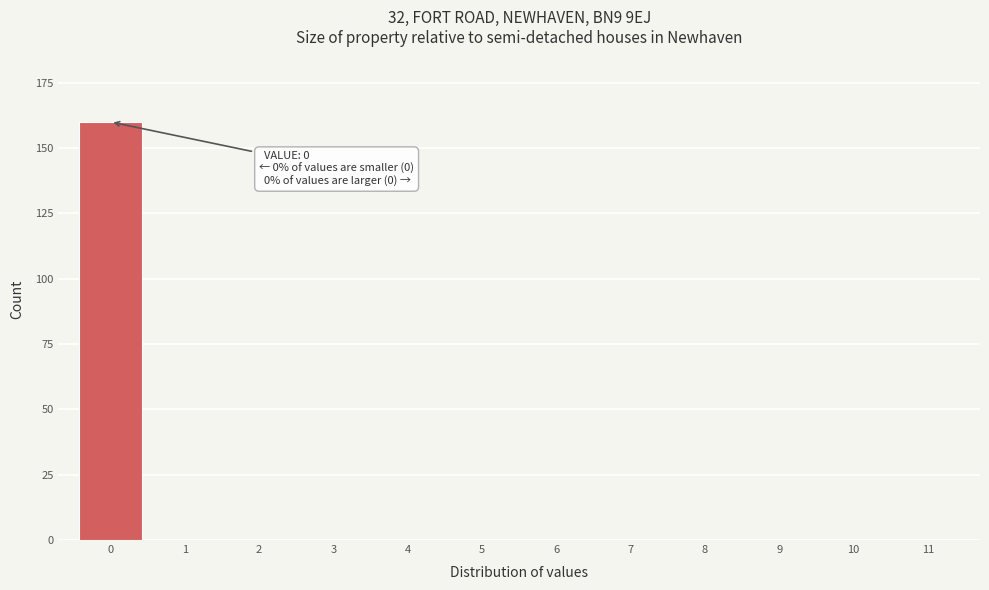

Reading left to right, what are all the values shown in this chart?

0=160	1=0	2=0	3=0	4=0	5=0	6=0	7=0	8=0	9=0	10=0	11=0